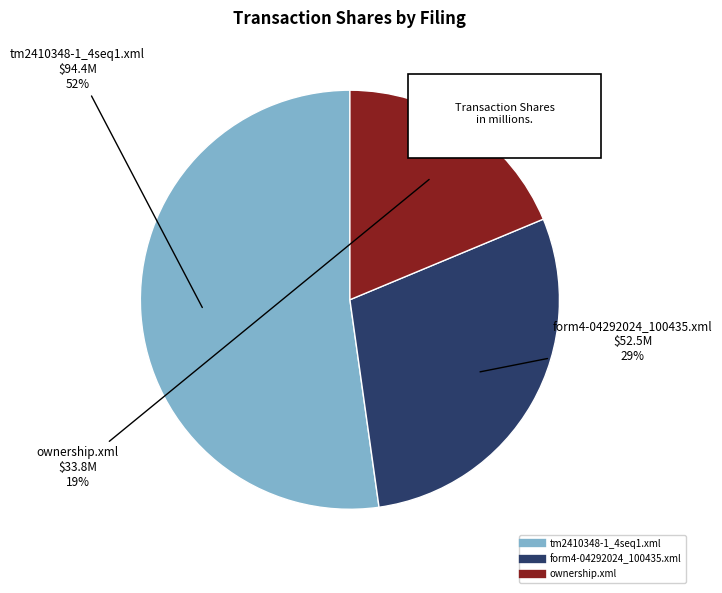

Is form4-04292024_100435.xml the majority of the pie?

No